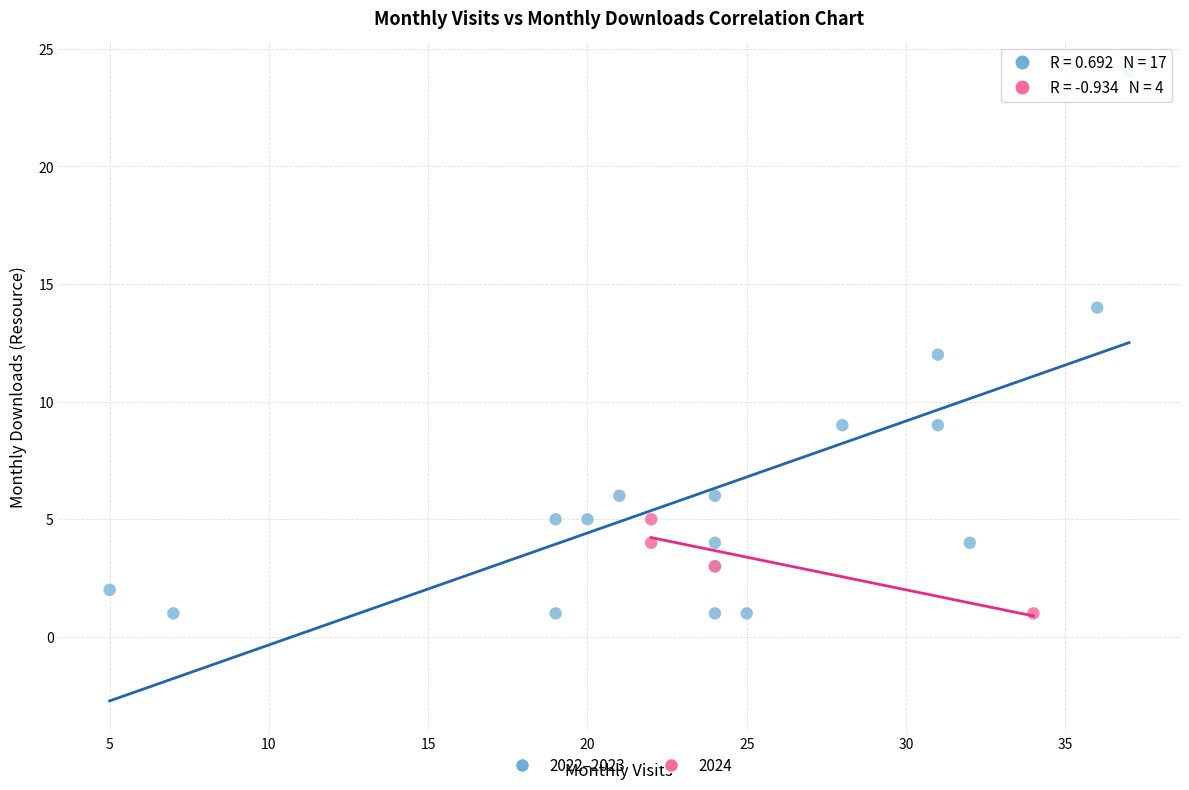

Which series has the largest Y range (max minus min)?

2022–2023